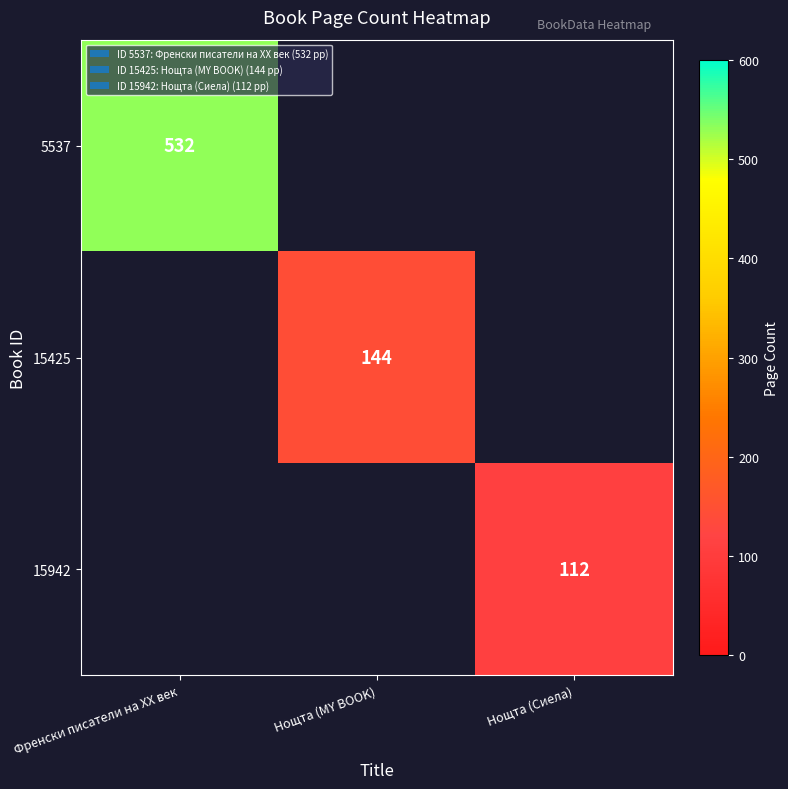

Is it true that 15942 equals 146 at Нощта (Сиела)?

False